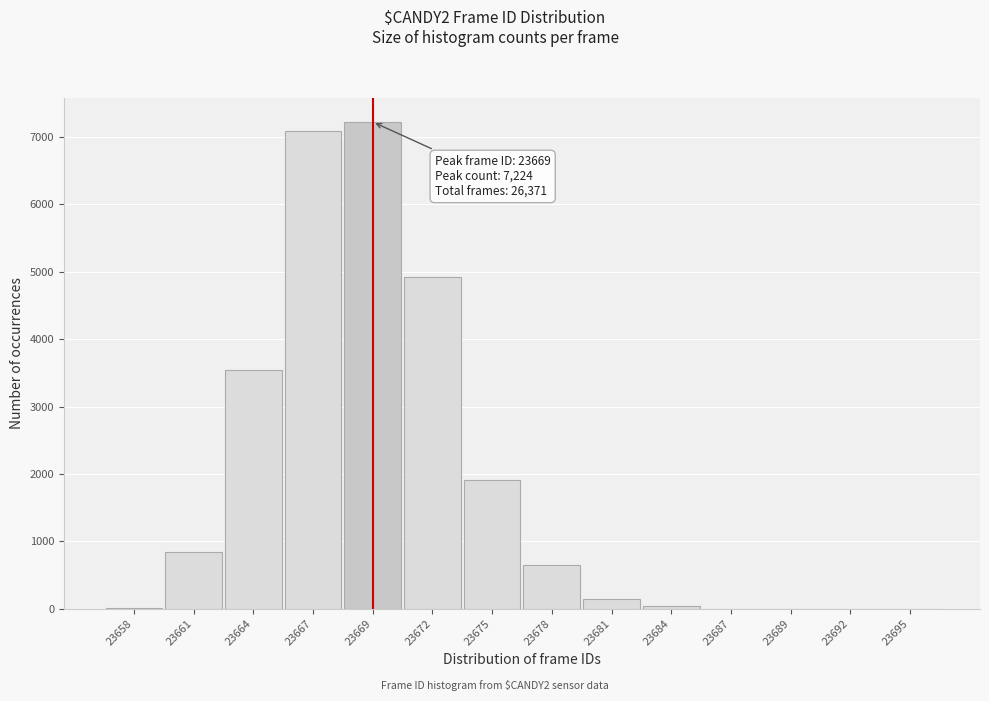

What is the sum of the values at 23661 and 23678?

1490